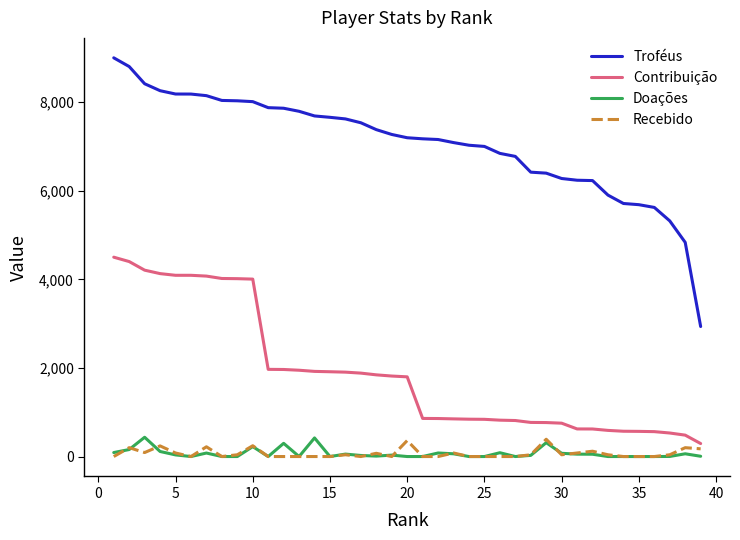

True or false: Contribuição and Doações cross at least once.

False